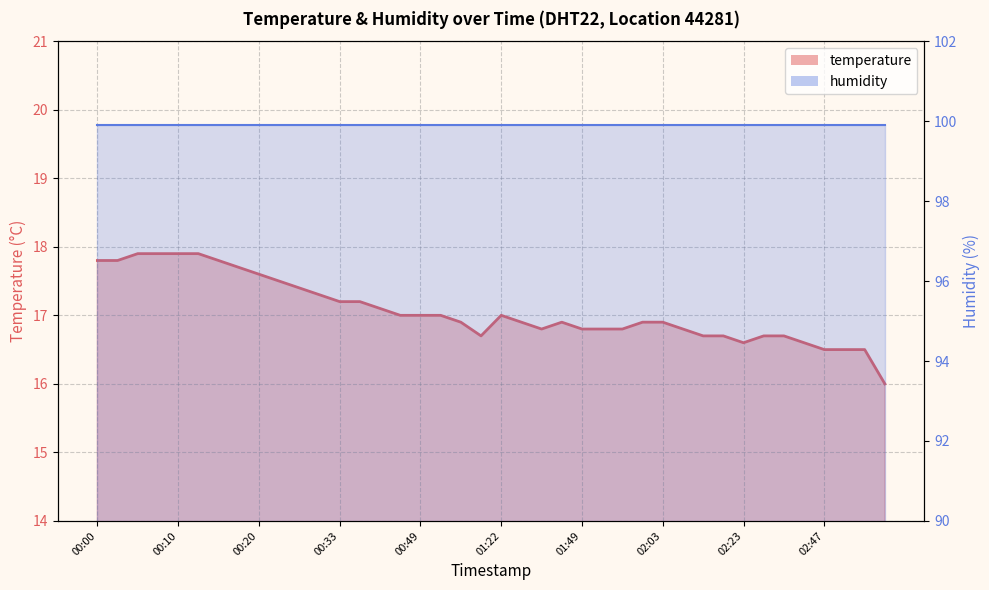

What is the difference between the maximum and second lowest values?

1.4